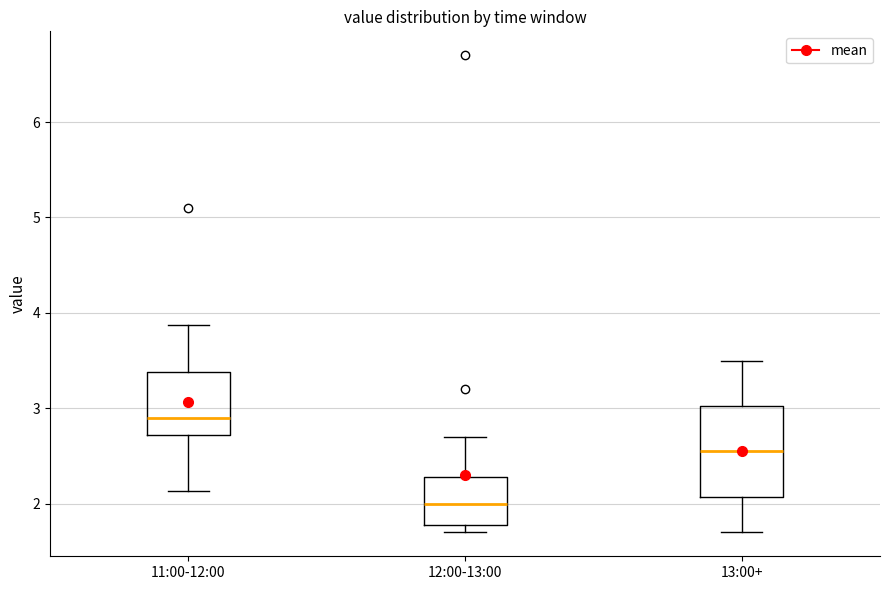

Where does the upper whisker of the box for 11:00-12:00 end on the y-axis? The values are not printed on the chart, so give them approximately, as read against the axis.

3.9